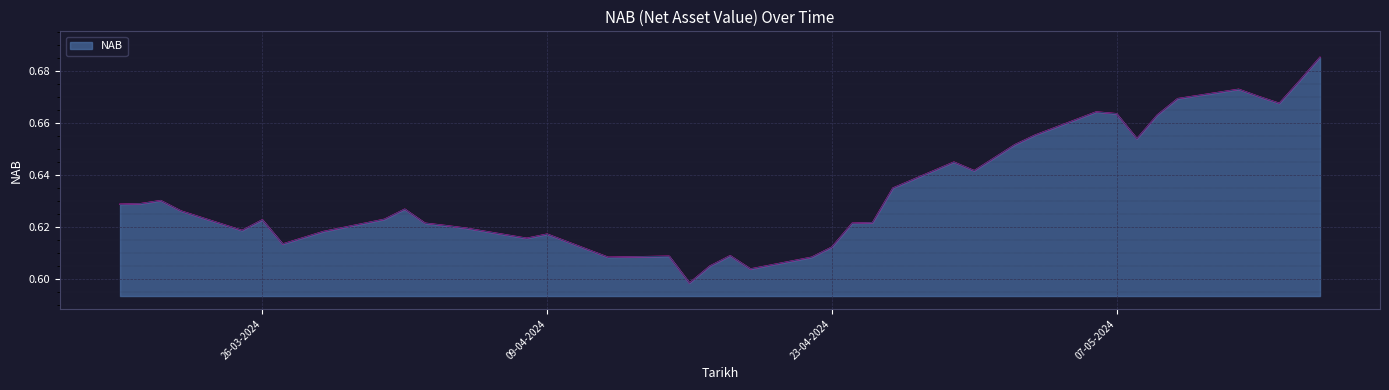

How many lines are shown in the chart?

1